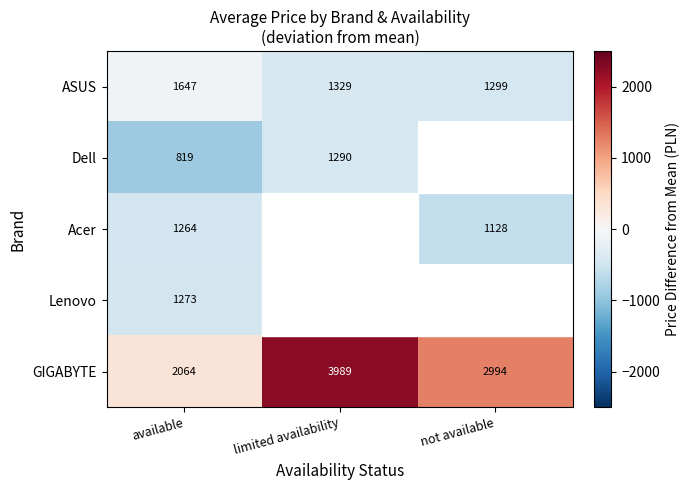

How many data points does each series have?

3